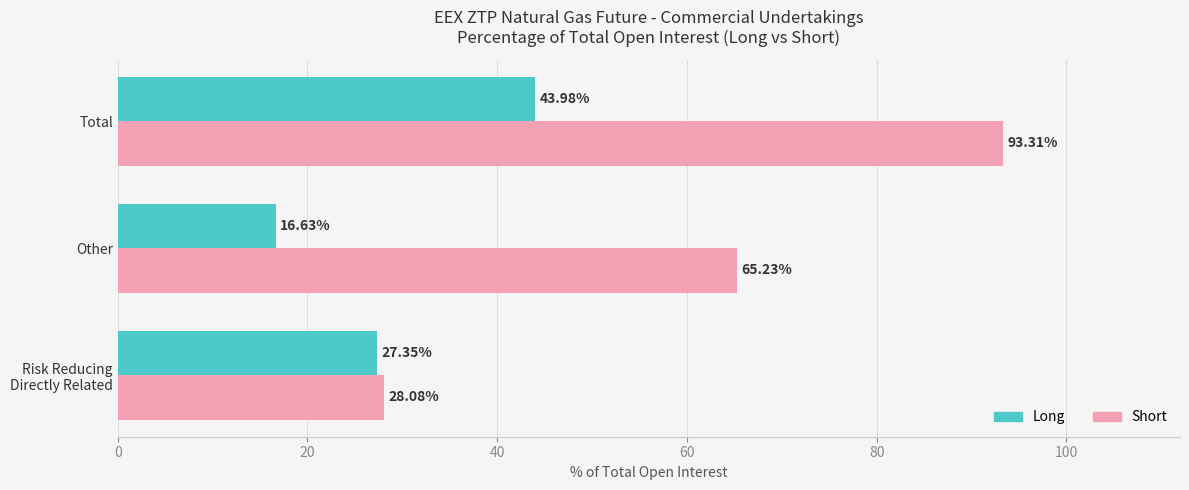

Rank the series by their average value, from lowest to highest.

Long, Short